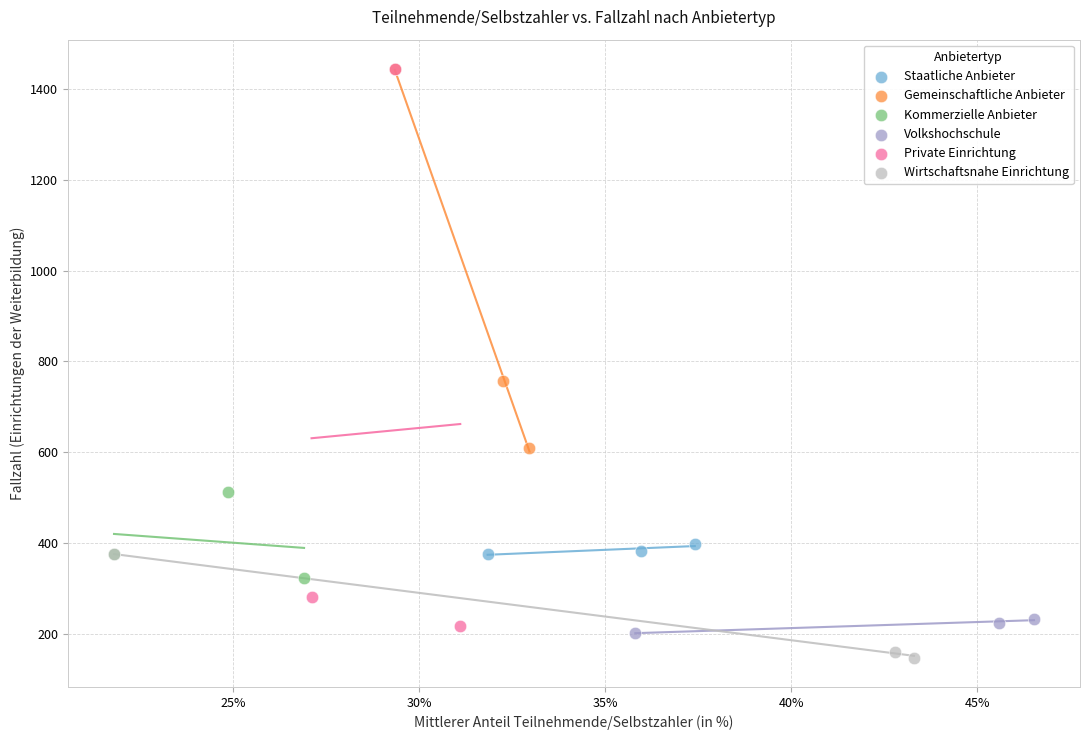

Which series has the largest Y range (max minus min)?

Private Einrichtung